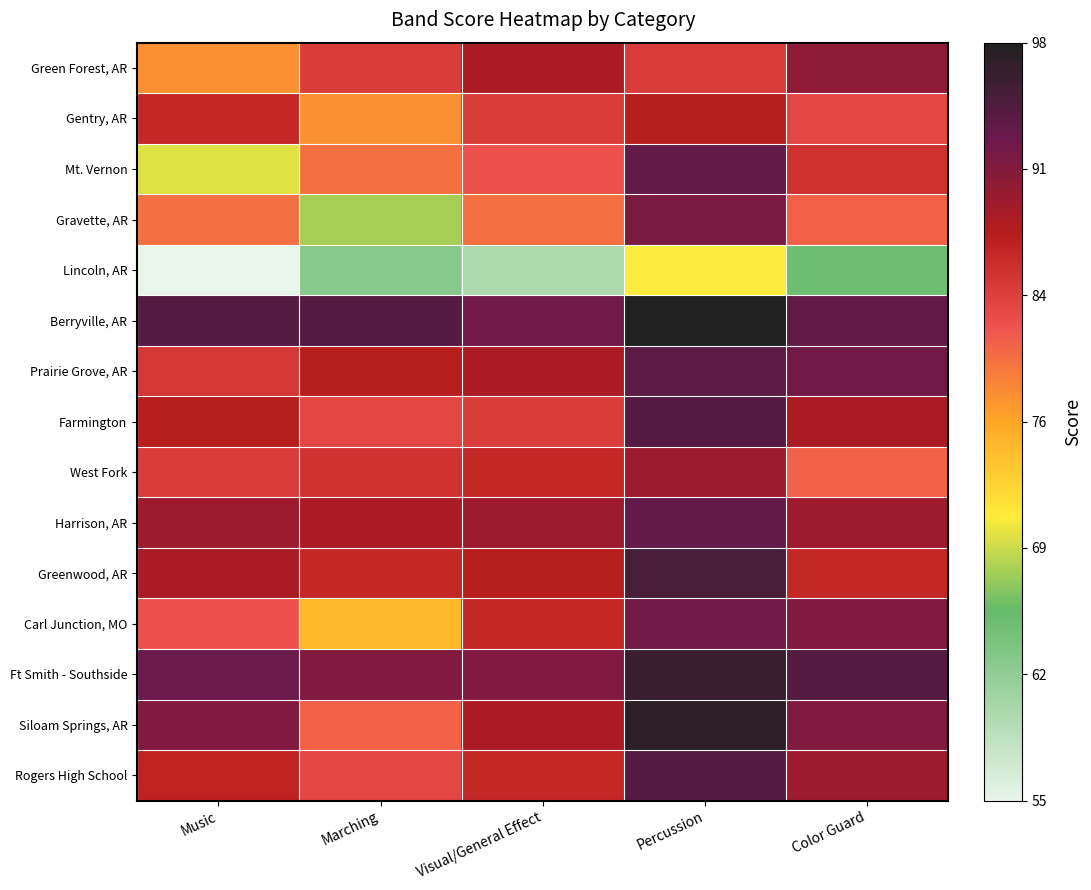

What is the difference between the highest and lowest values at Visual/General Effect?

32.0